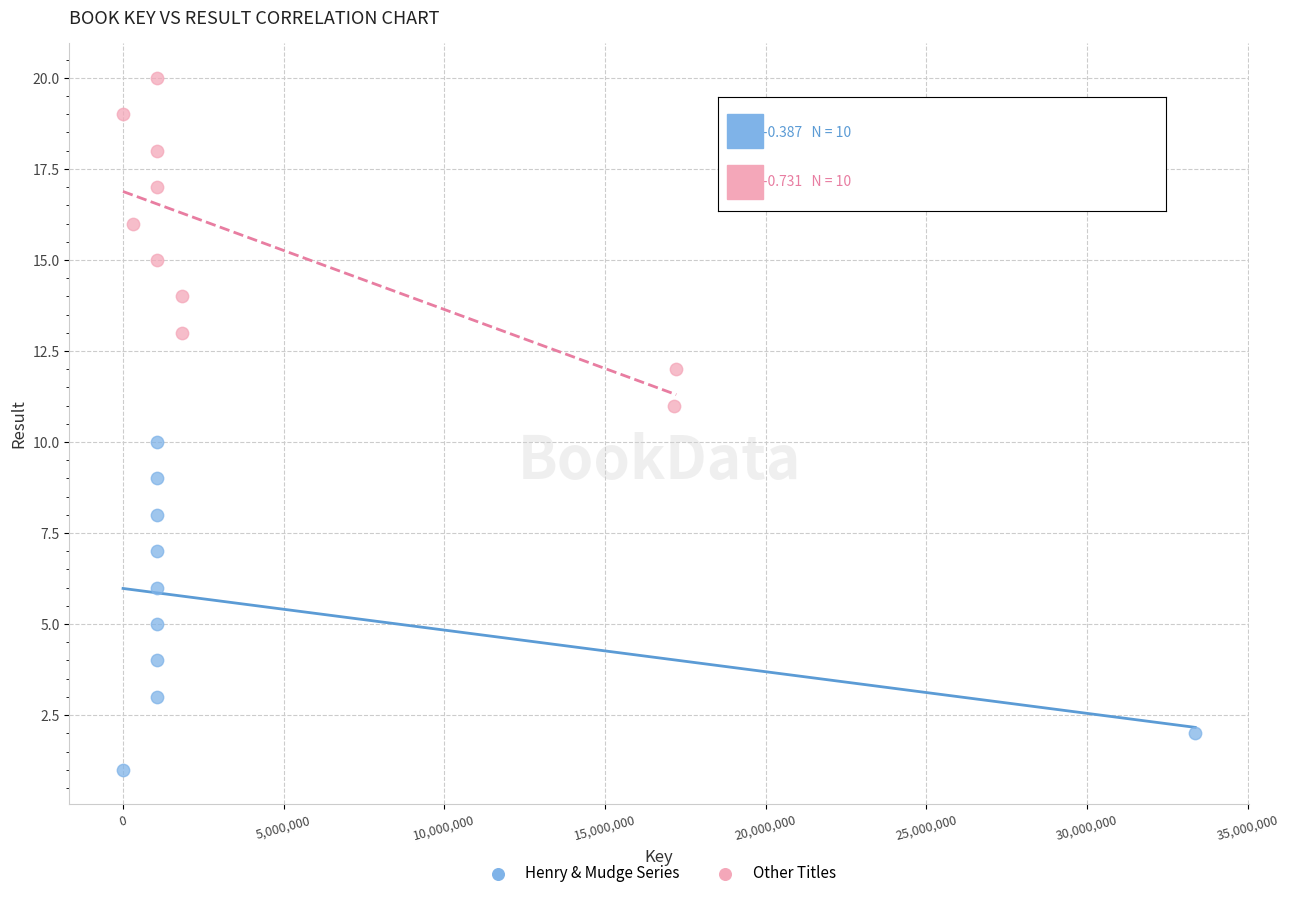

What are all the series names shown in the legend?

Henry & Mudge Series, Other Titles